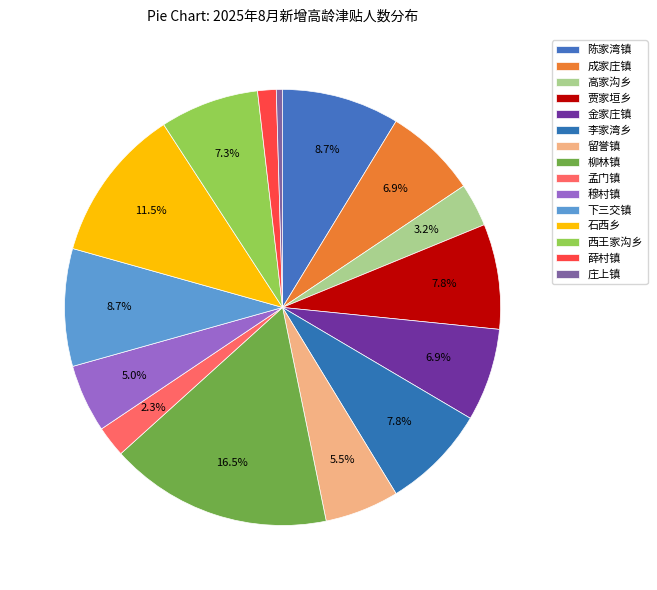

Combined, do 西王家沟乡 and 下三交镇 account for over 50%?

No